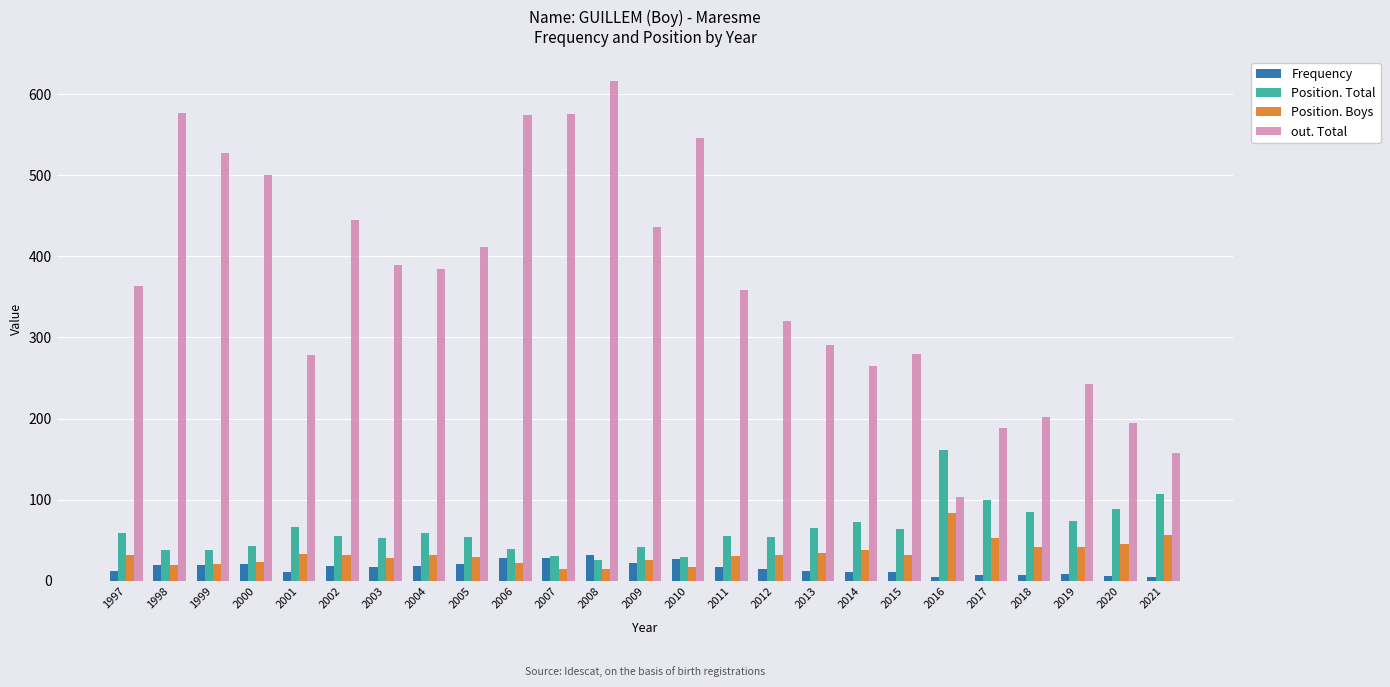

Are the bars horizontal?

No